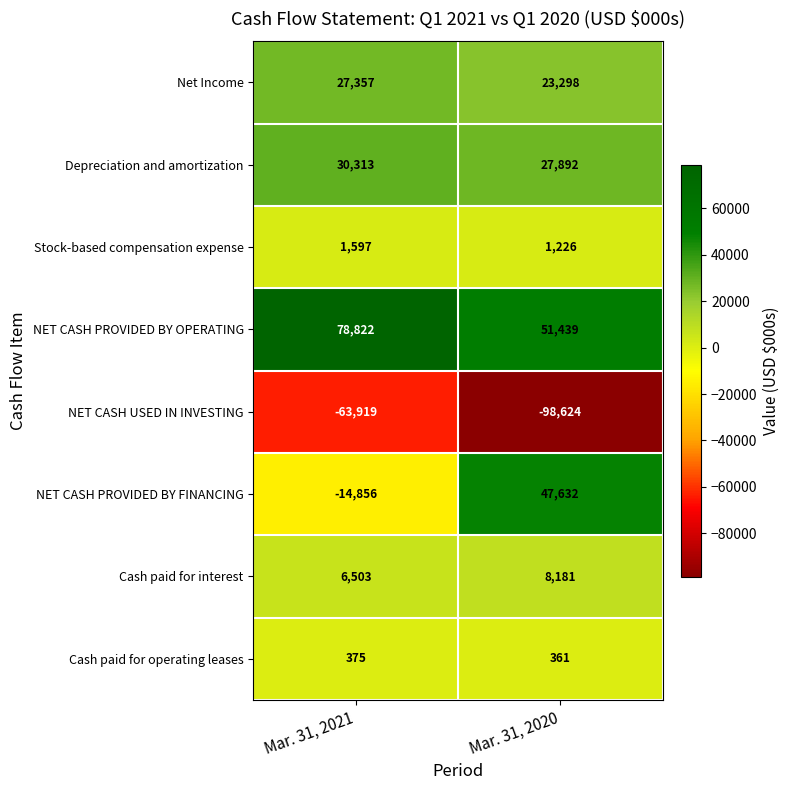

What is the smallest value displayed?

-98624